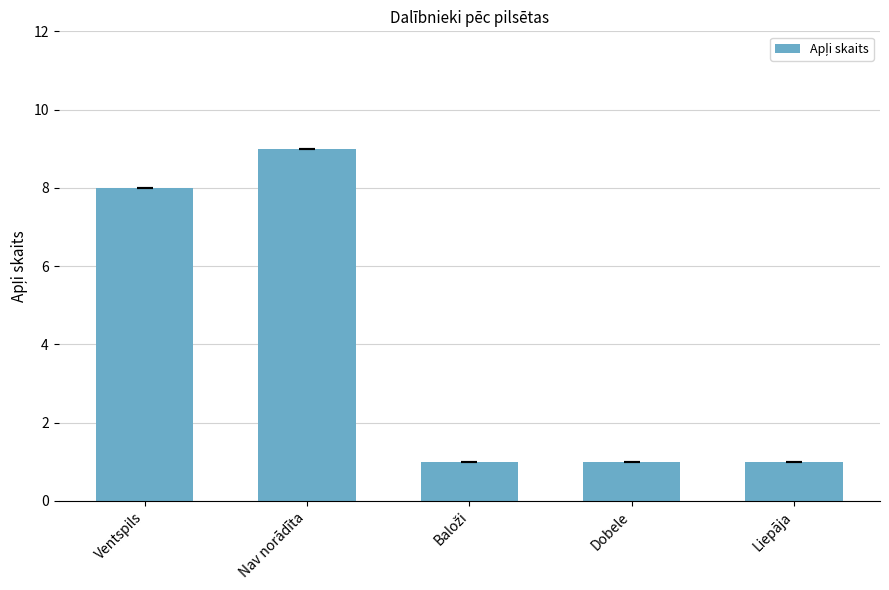

What is the change in value from Nav norādīta to Dobele?

-8